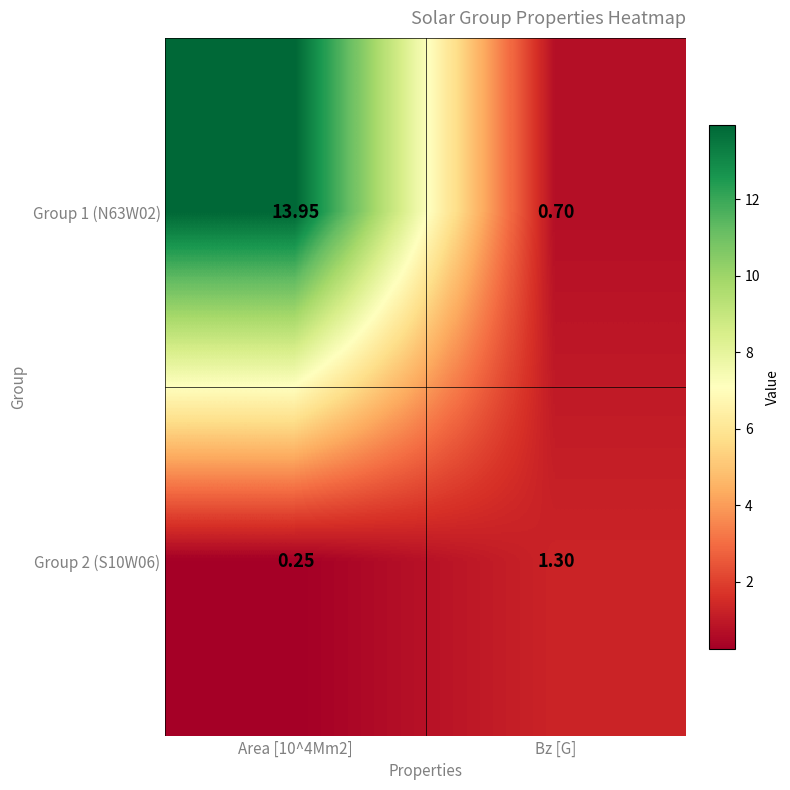

At which label does Group 2 (S10W06) first exceed 1?

Bz [G]